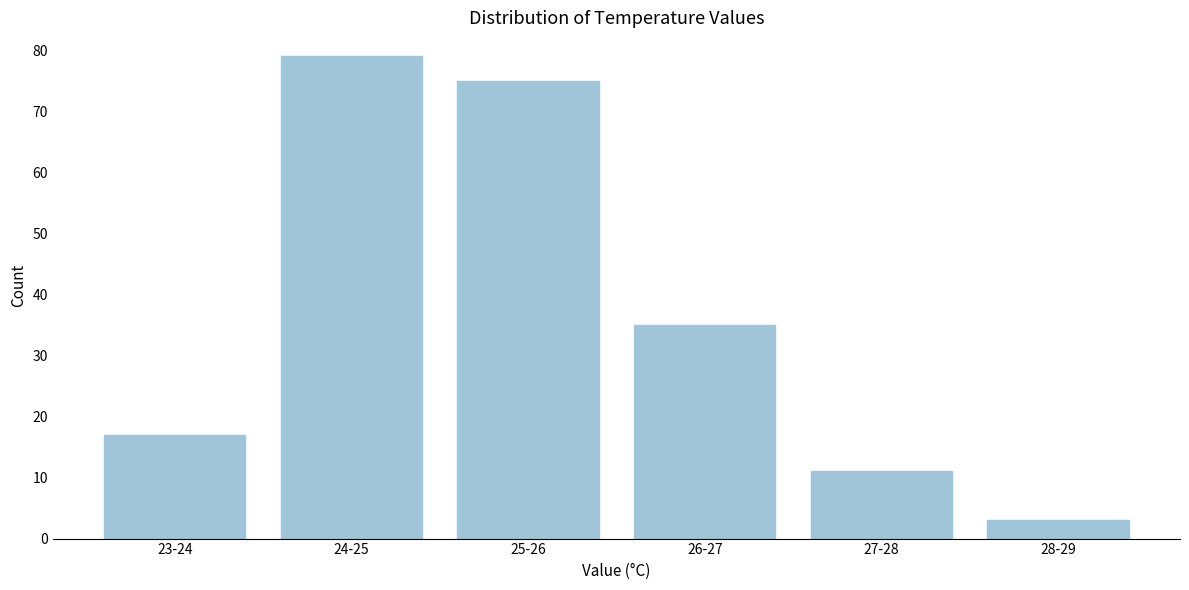

Reading right to left, transcribe all the data shown in this chart.

3	11	35	75	79	17